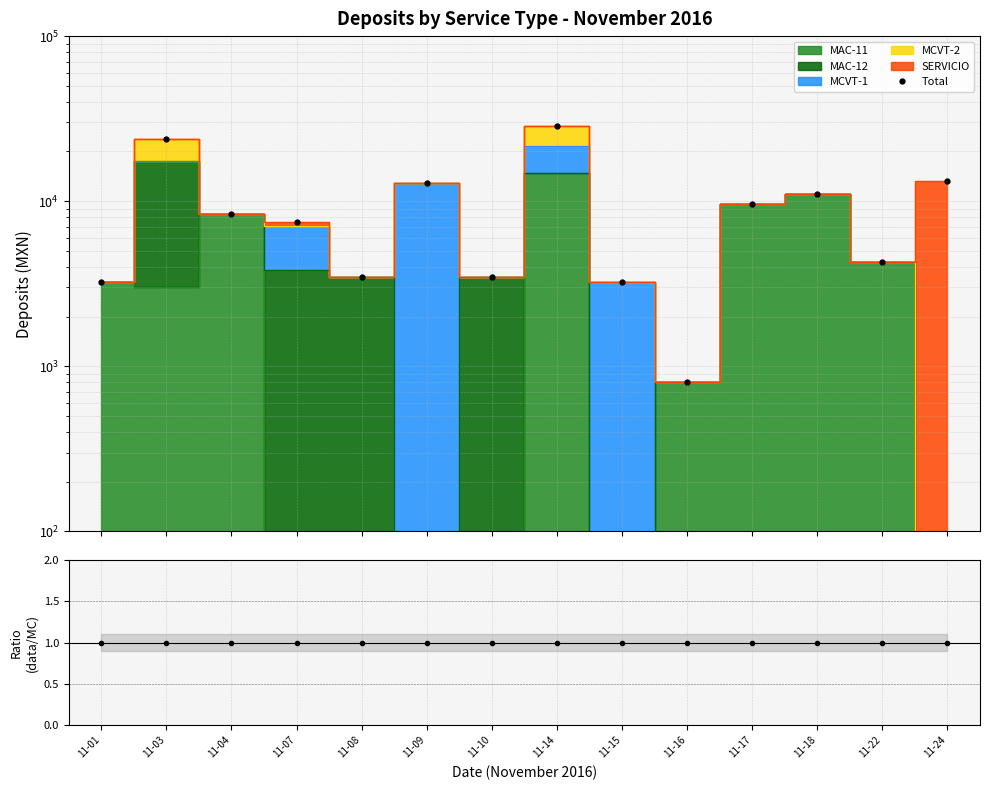

Between 11-14 and 11-16, which series saw the biggest shift?

Total